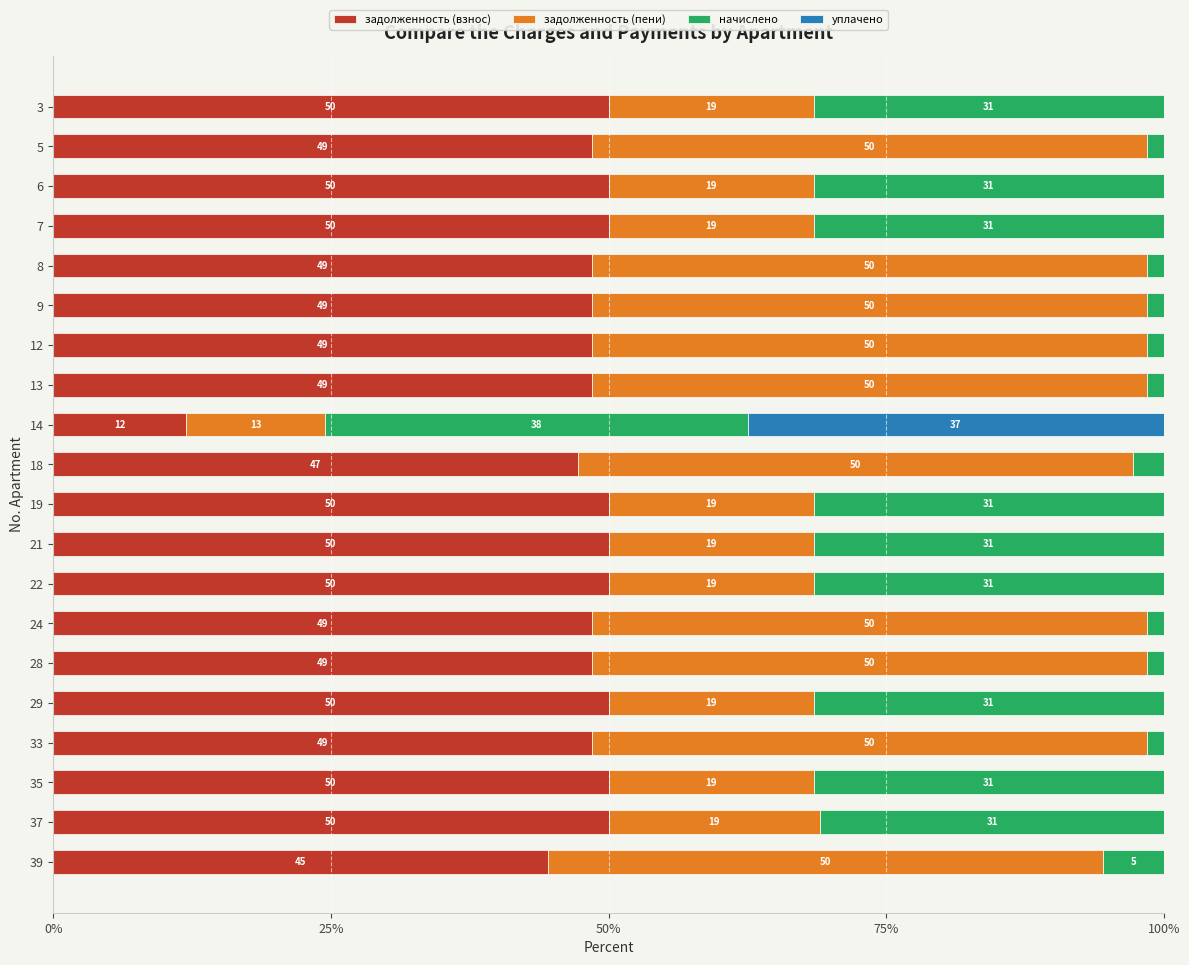

What is the maximum value for задолженность (взнос)?

50.0